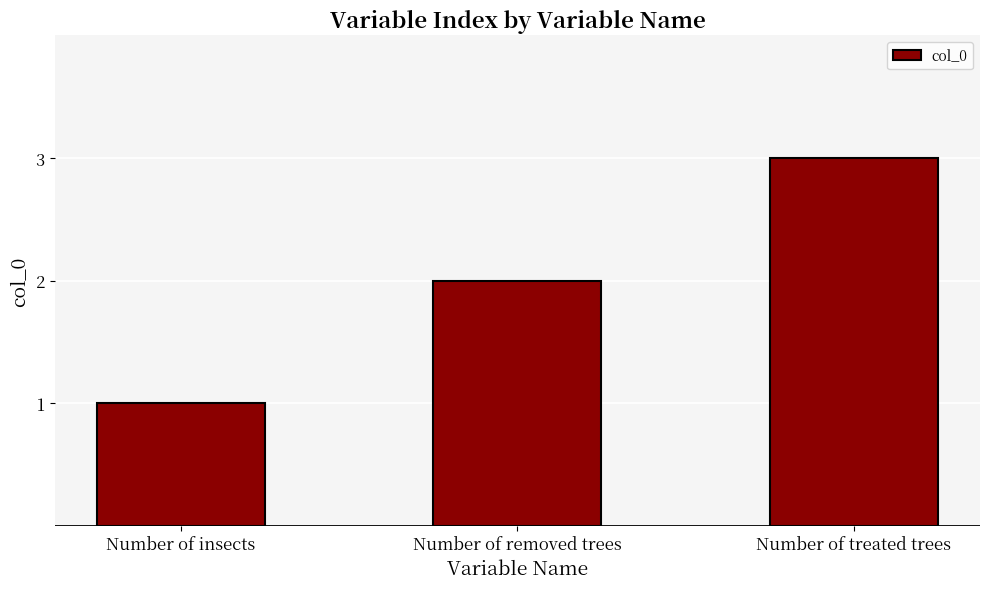

How many data points are less than 2?

1